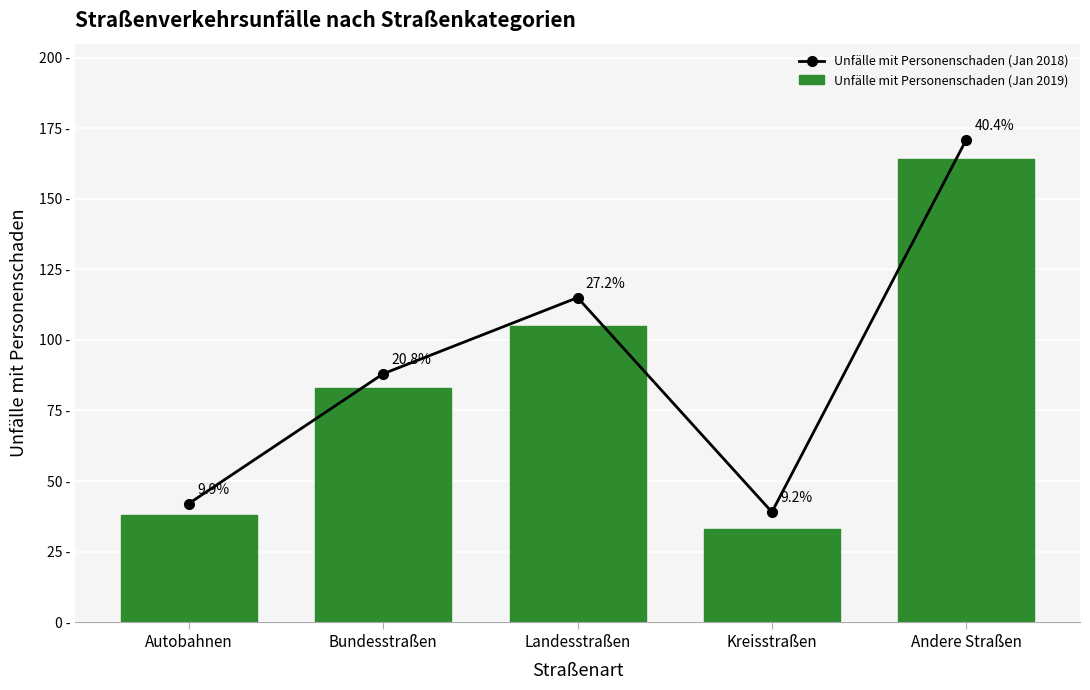

Where does the Unfälle mit Personenschaden (Jan 2018) series first go above 88?

Landesstraßen